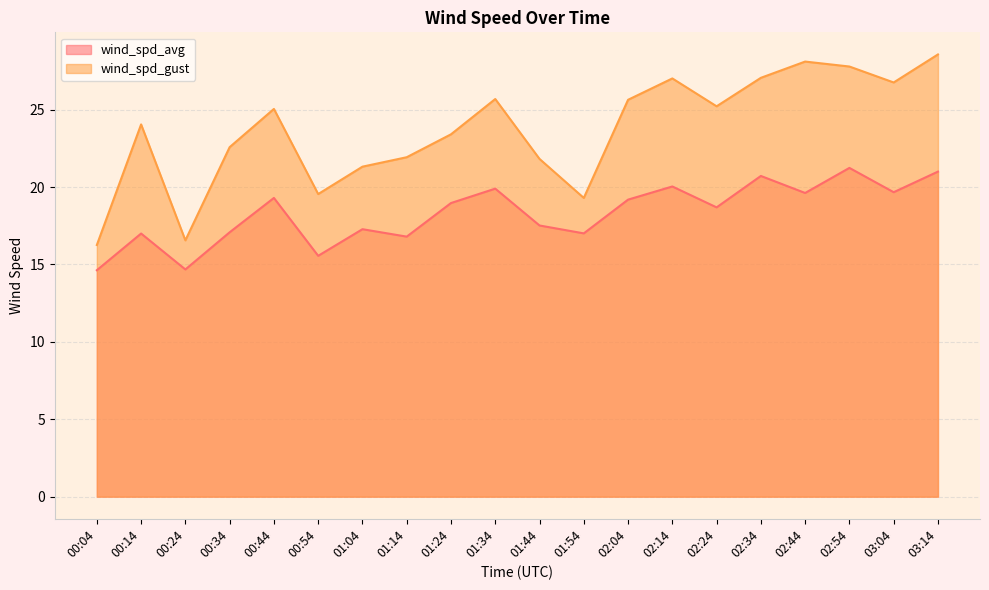

Between 01:14 and 02:54, which series saw the biggest shift?

wind_spd_gust